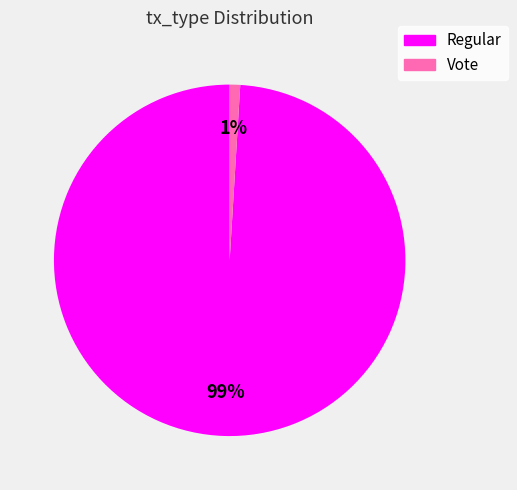

To the nearest percent, what is the combined percentage of Regular and Vote?

100%